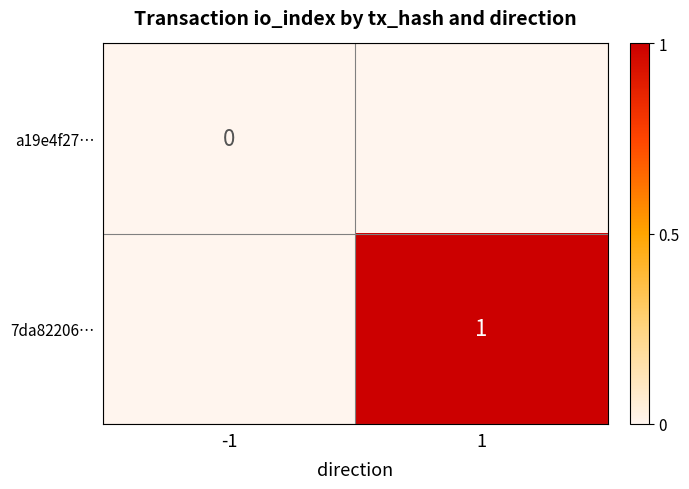

Is it true that 7da82206… equals 0 at 1?

False